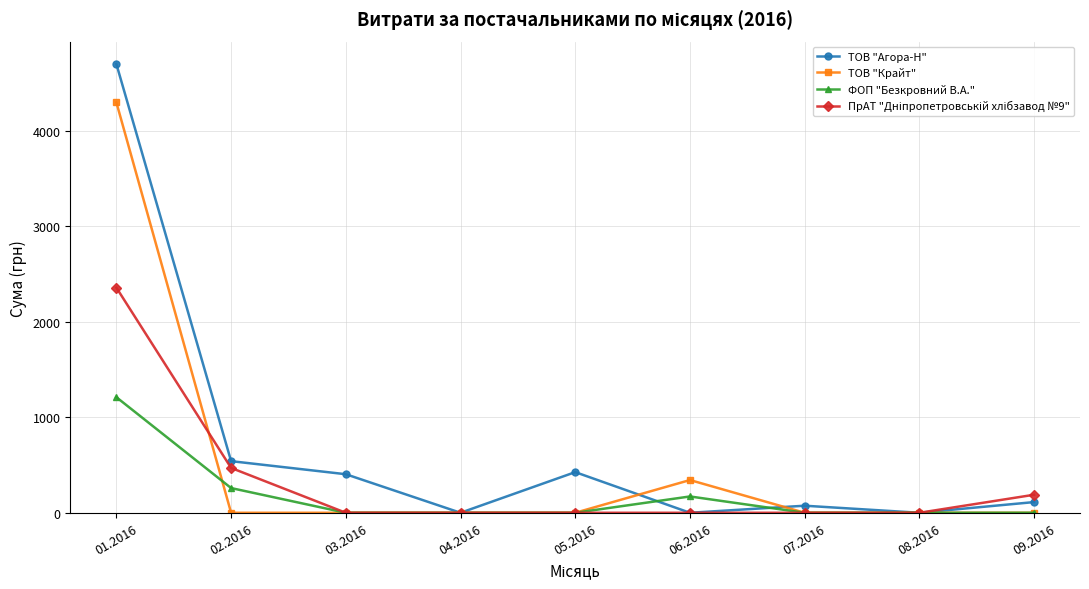

The value of ТОВ "Крайт" at 01.2016 is 4300. True or false?

True